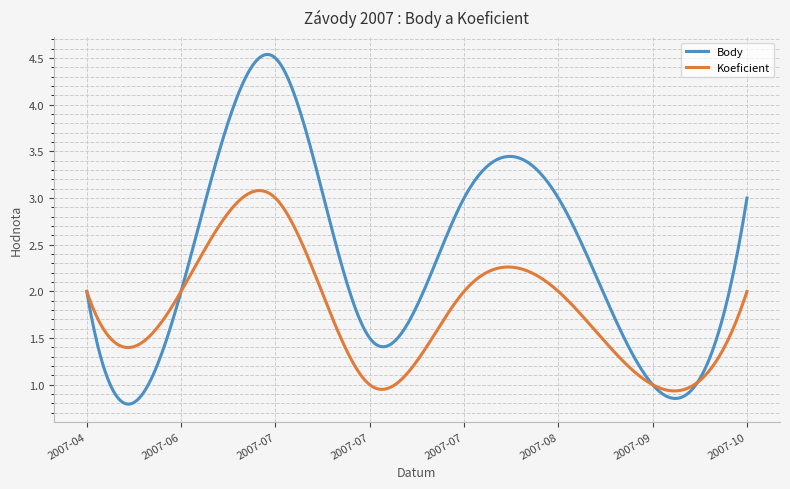

What are all the series names shown in the legend?

Body, Koeficient